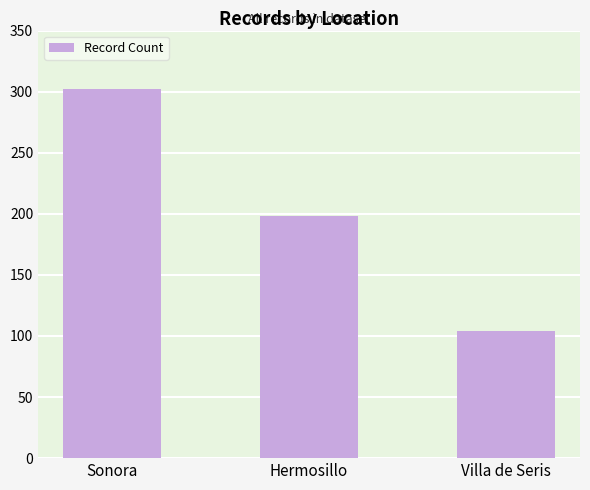

Does the chart contain any negative values?

No